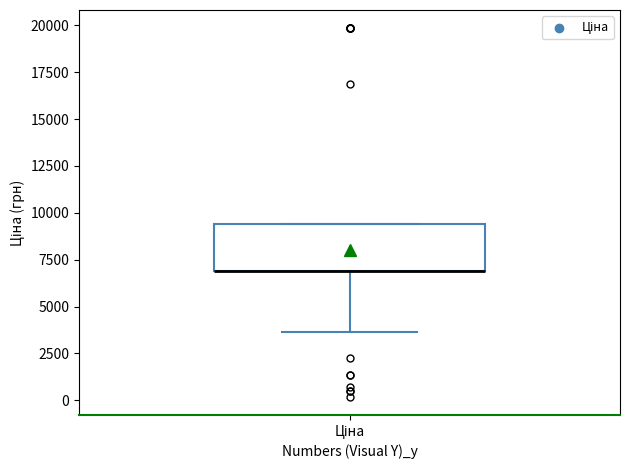

Read this box plot against the y-axis: the position of the median line, the range covered by the box, and the ends of both whiskers. The values are not printed on the chart, so give them approximately, as read against the axis.

median 7000 (drawn on the box's lower edge), box 7000 to 9500, whiskers 3500 to 9500